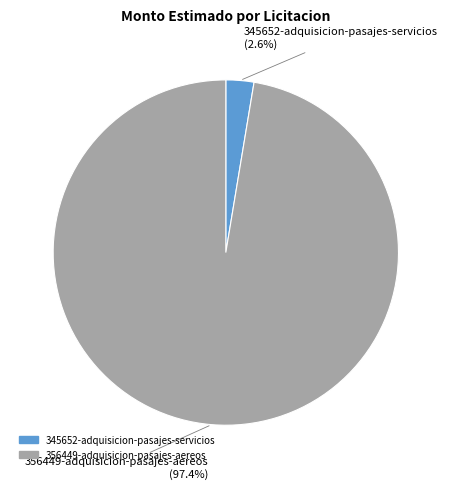

To the nearest percent, what is the difference between the 345652-adquisicion-pasajes-servicios and 356449-adquisicion-pasajes-aereos slice percentages?

95%